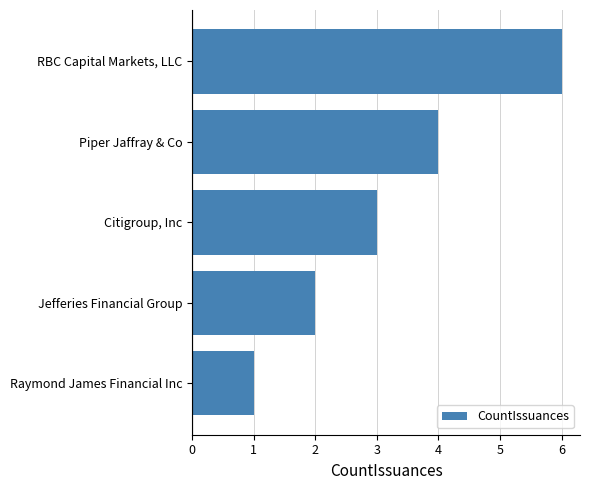

List the labels in order of value, smallest first.

Raymond James Financial Inc, Jefferies Financial Group, Citigroup, Inc, Piper Jaffray & Co, RBC Capital Markets, LLC